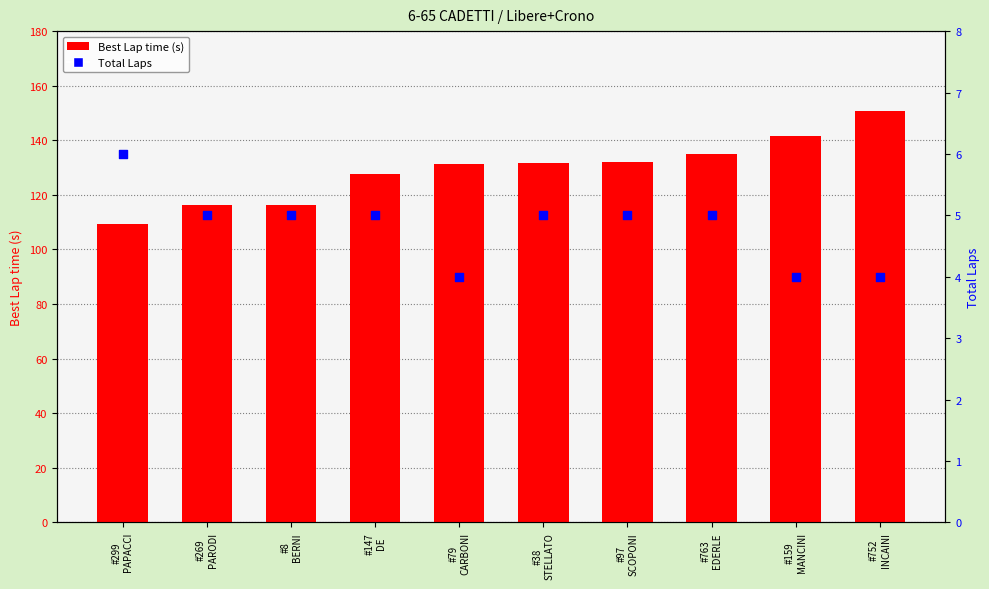

Which series contains the highest Y value?

Best Lap time (s)